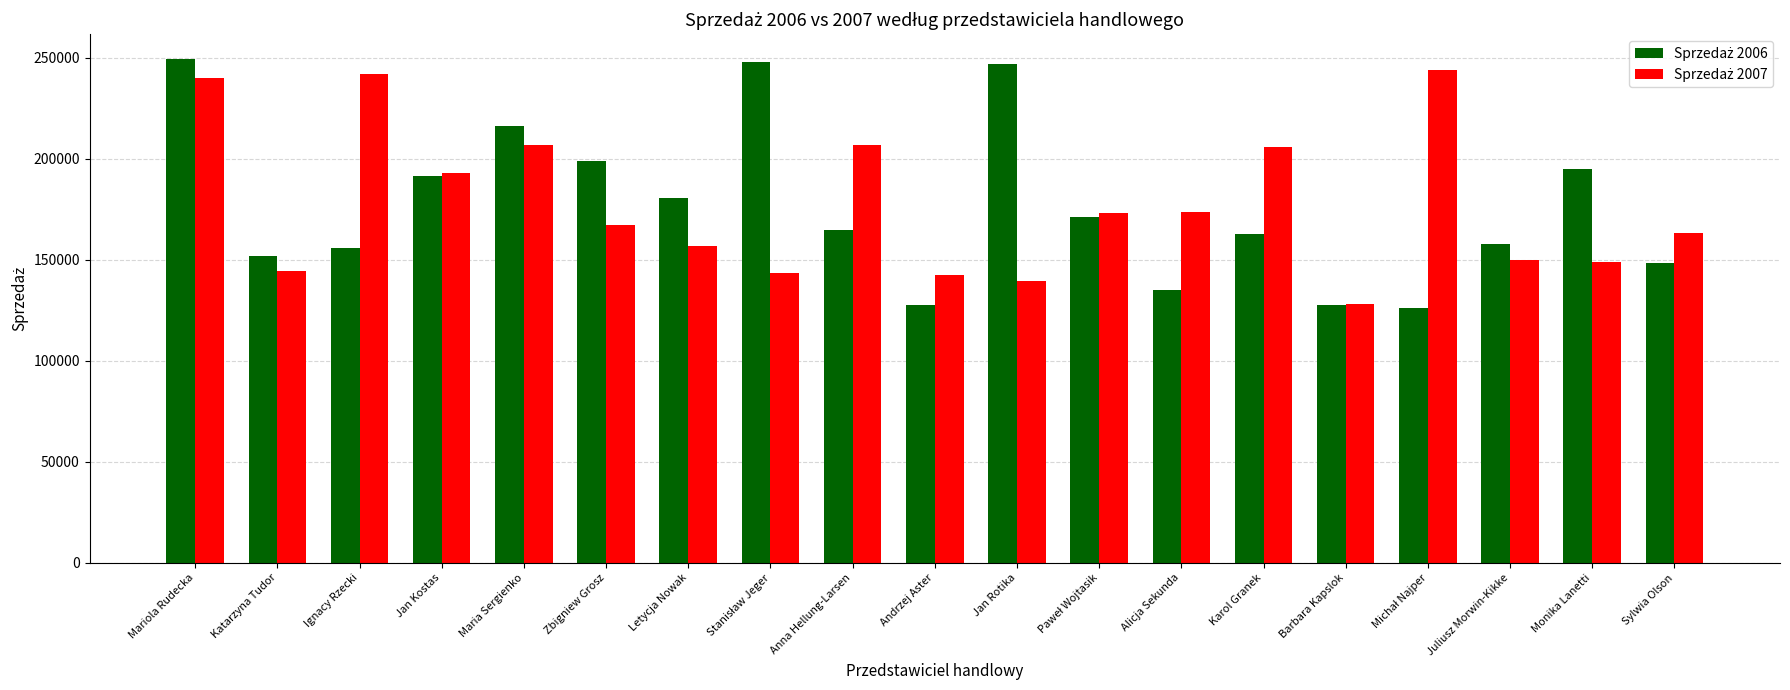

What is the label of the 18th bar from the left?

Monika Lanetti